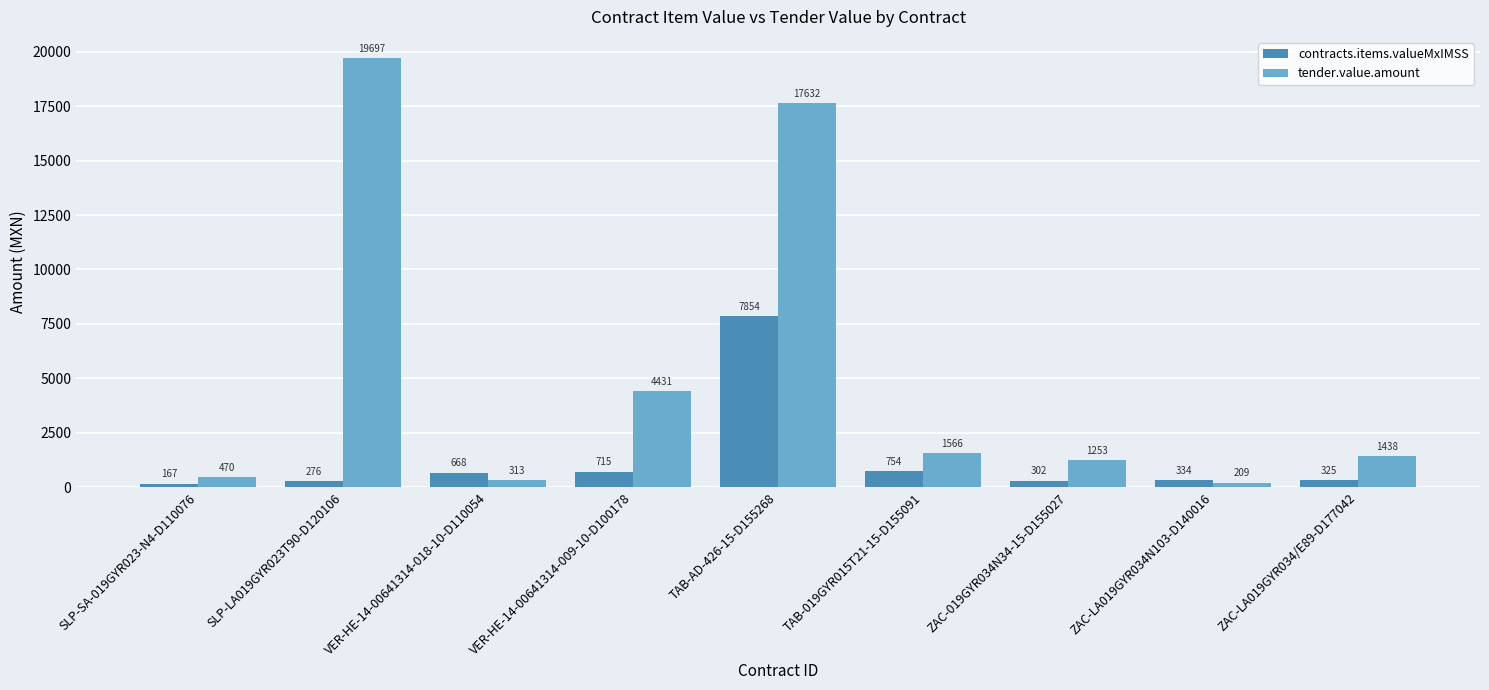

What is the label of the 7th bar from the left?

ZAC-019GYR034N34-15-D155027